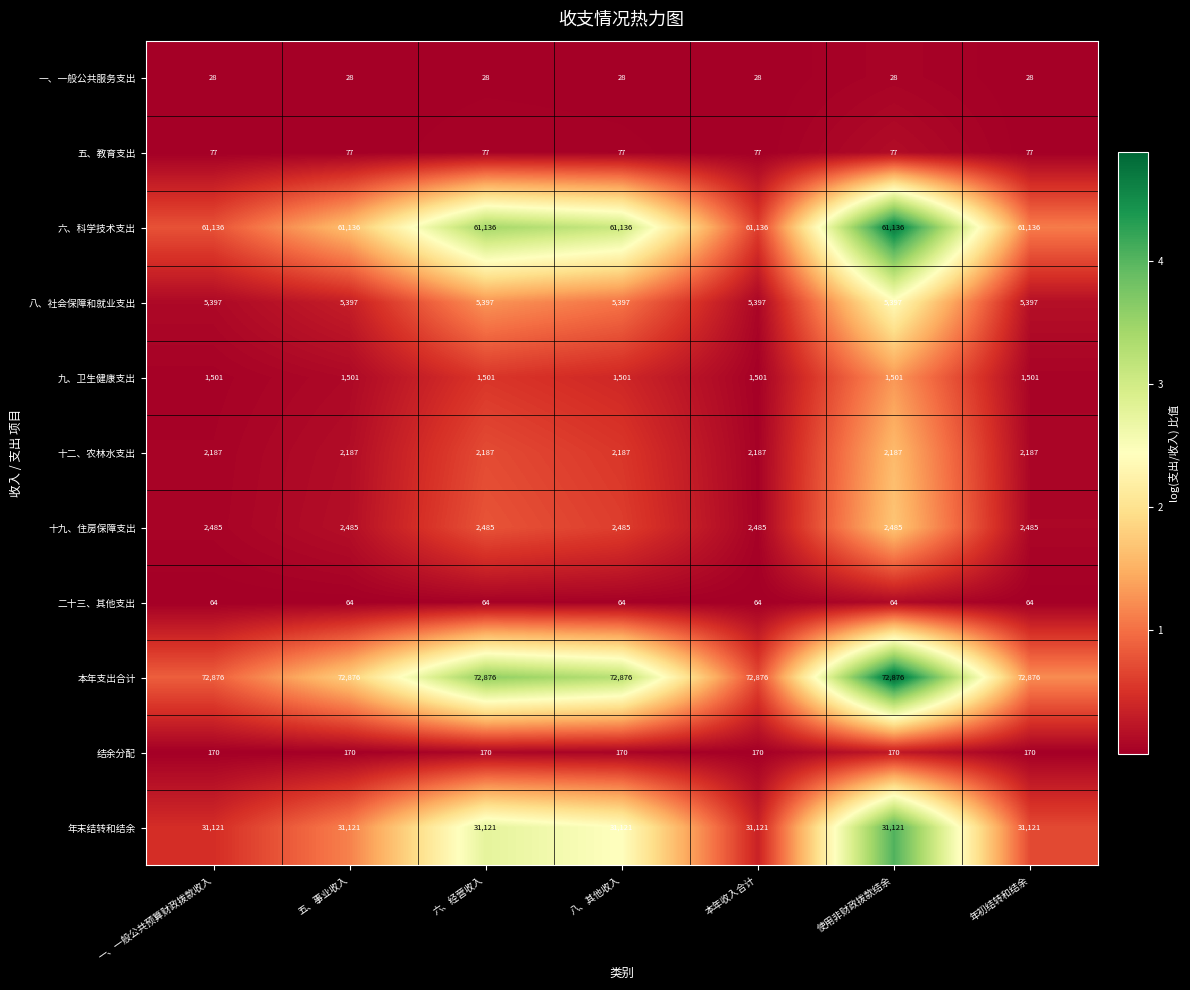

Read the 六、科学技术支出 value at 八、其他收入.

61136